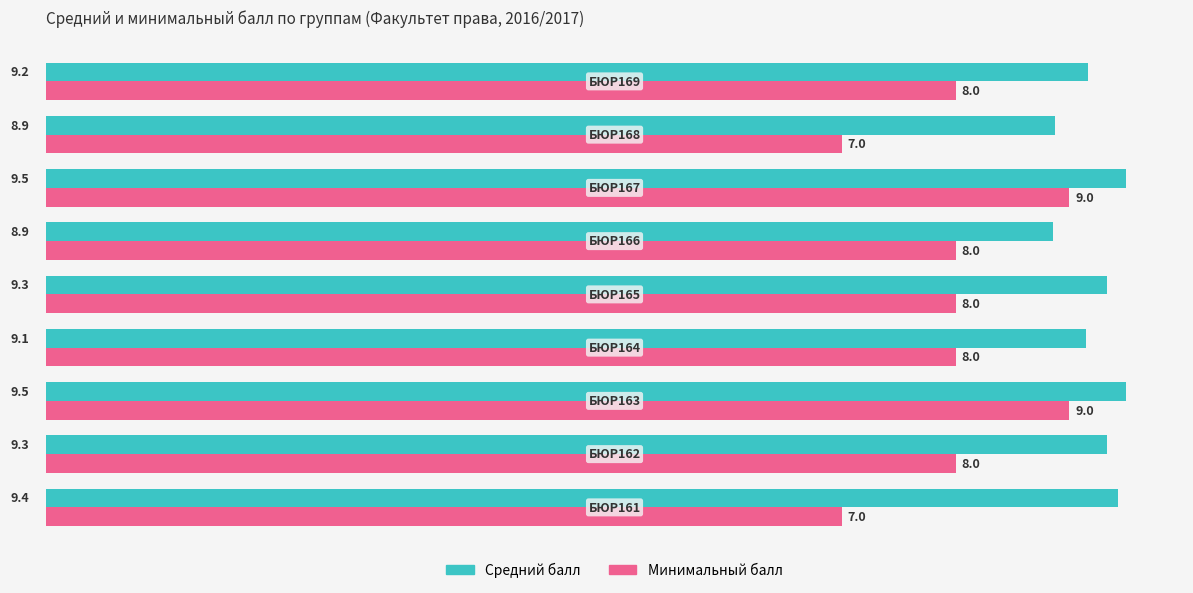

What is the minimum value shown in the chart?

7.0